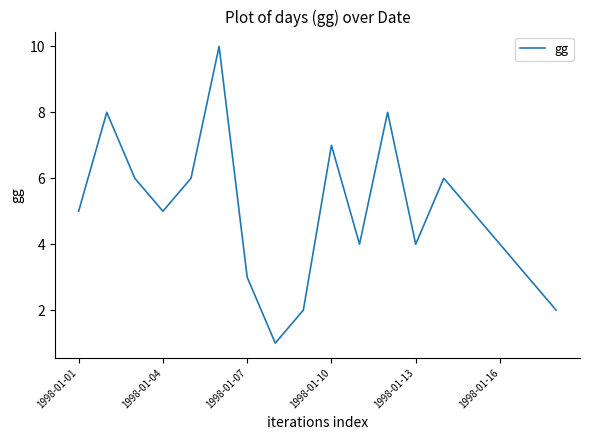

What is the maximum value shown in the chart?

10